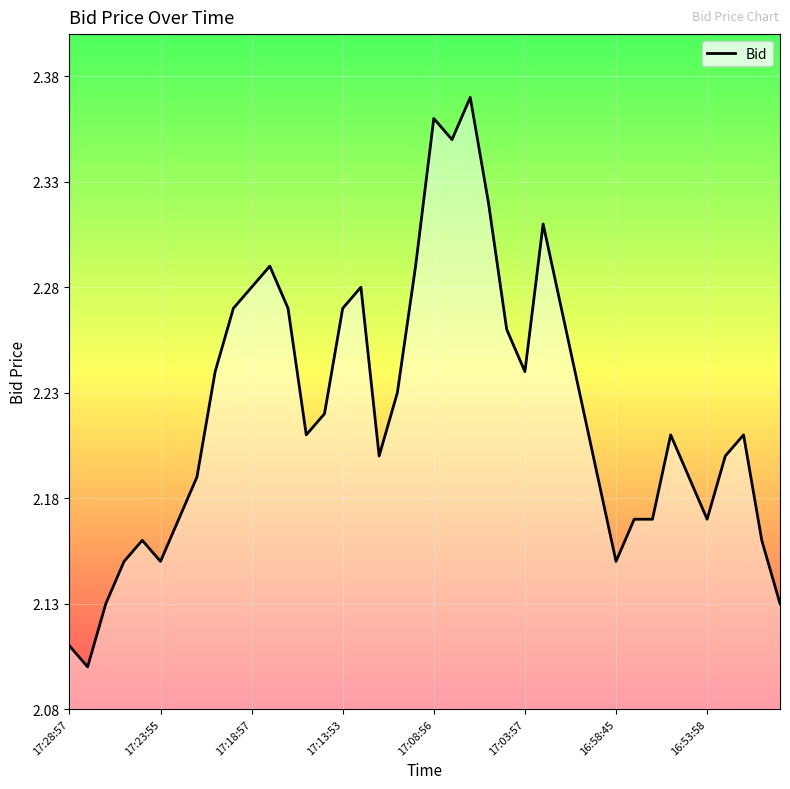

What is the difference between the maximum and minimum values?

0.3